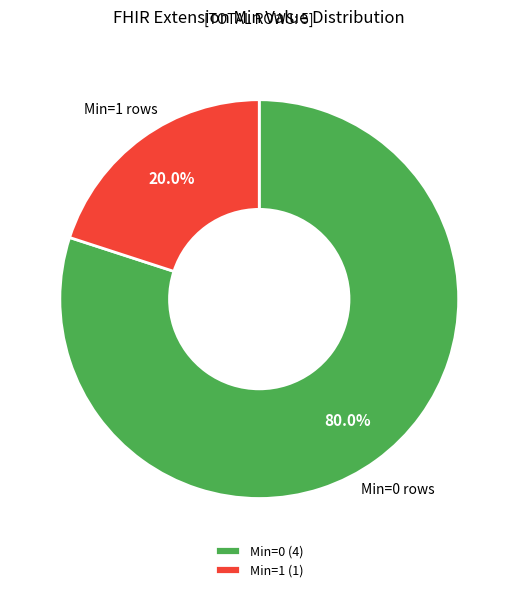

Count the number of slices in the pie.

2